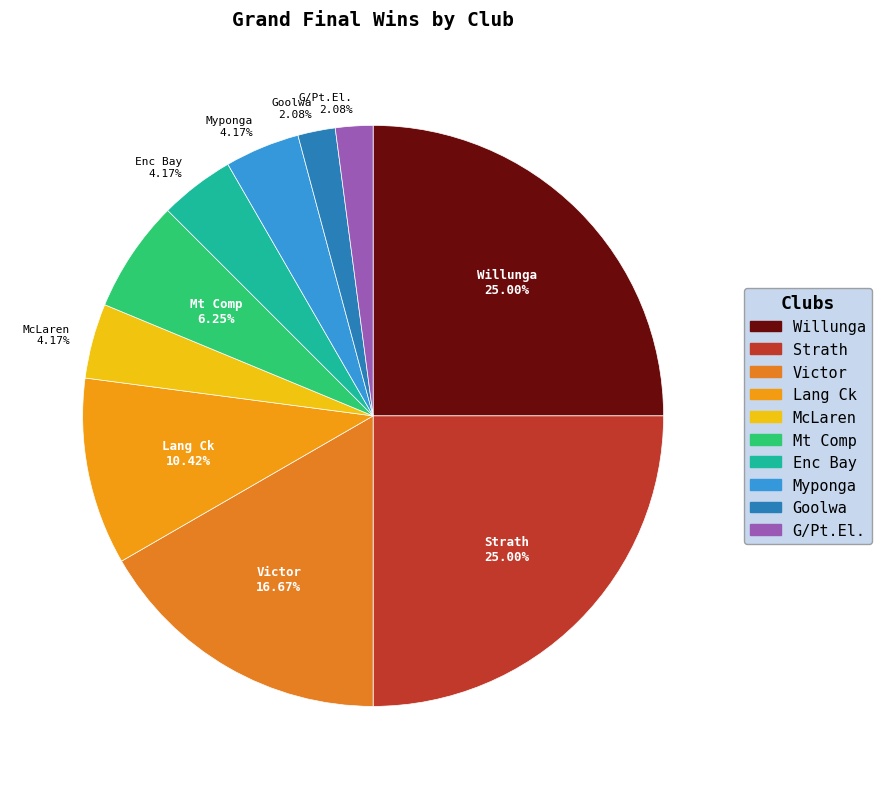

Does Myponga represent more than half of the total?

No